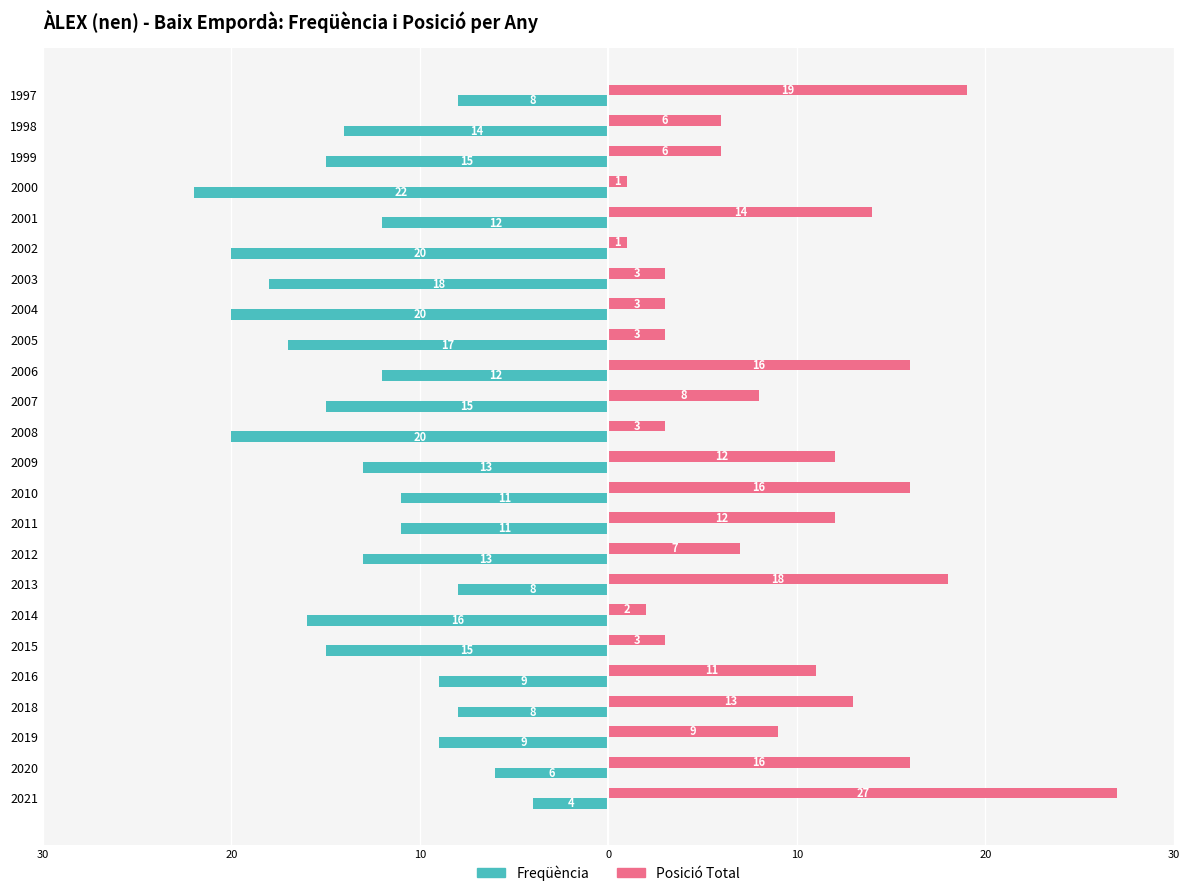

What are all the series names shown in the legend?

Freqüència, Posició Total